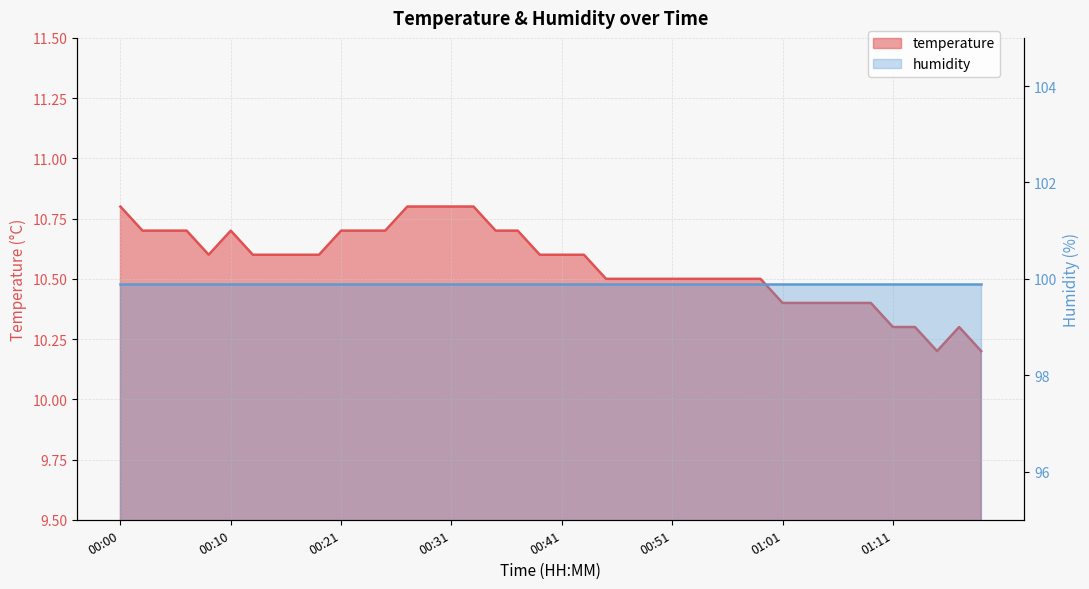

What is the ratio of the value at 00:31 to the value at 01:01?

1.0